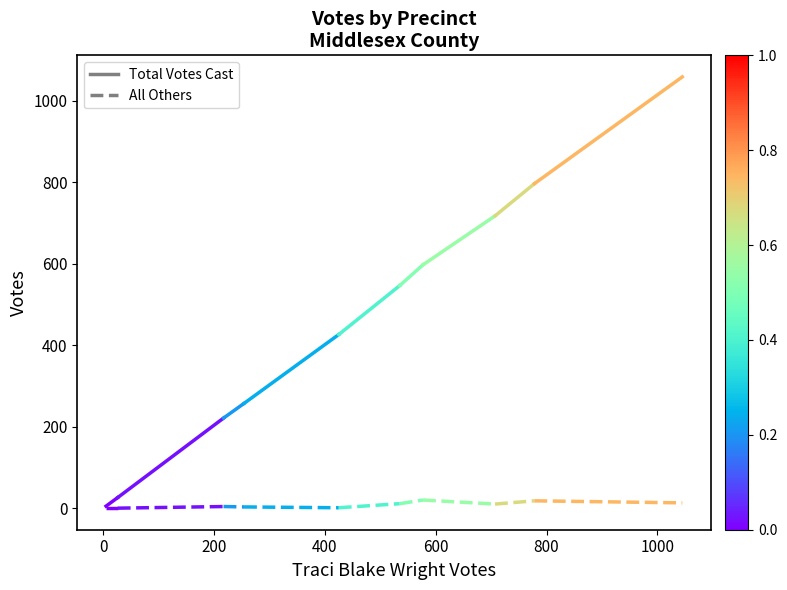

Does the chart have visible grid lines?

No